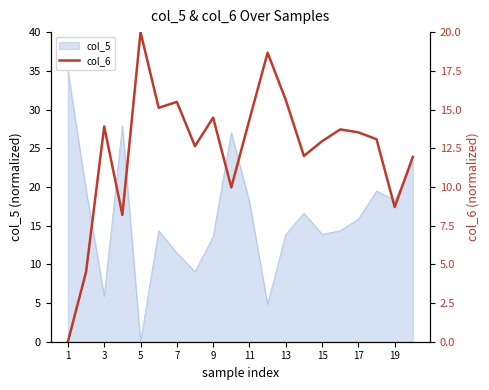

What is the average value?

12.4